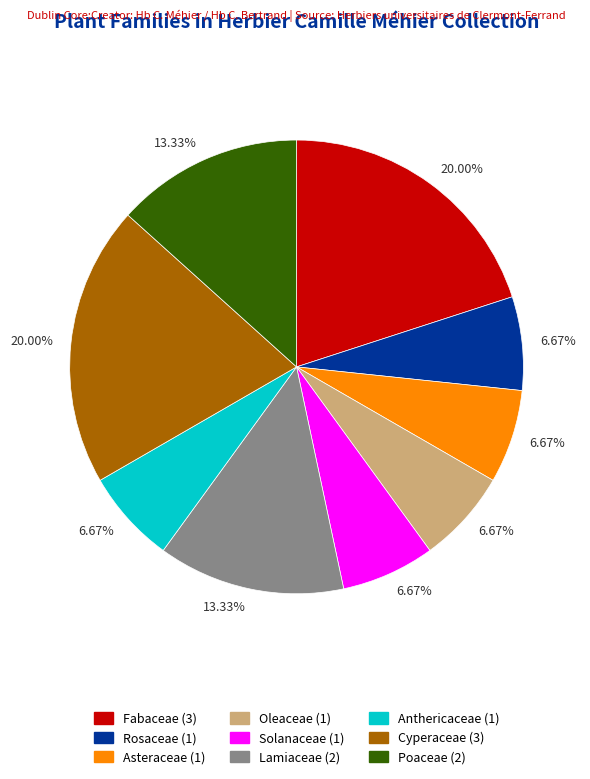

Does any single category account for the majority?

No